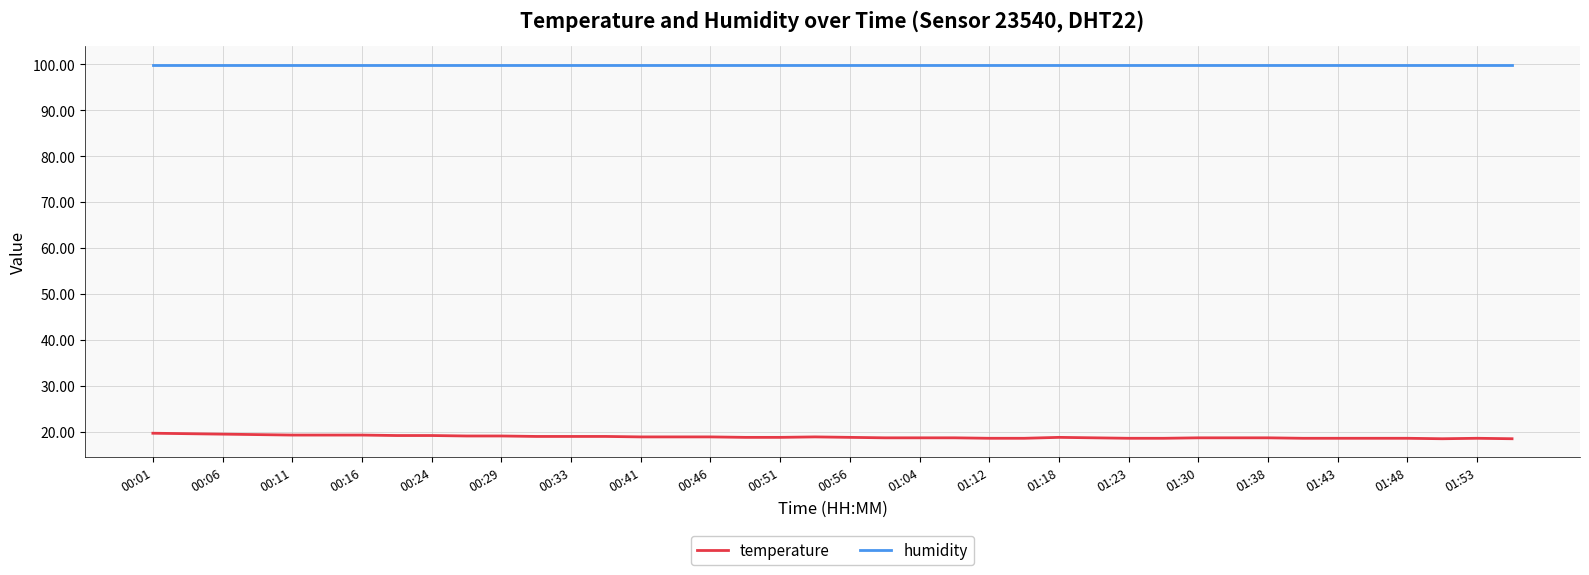

What is the smallest value displayed?

18.5